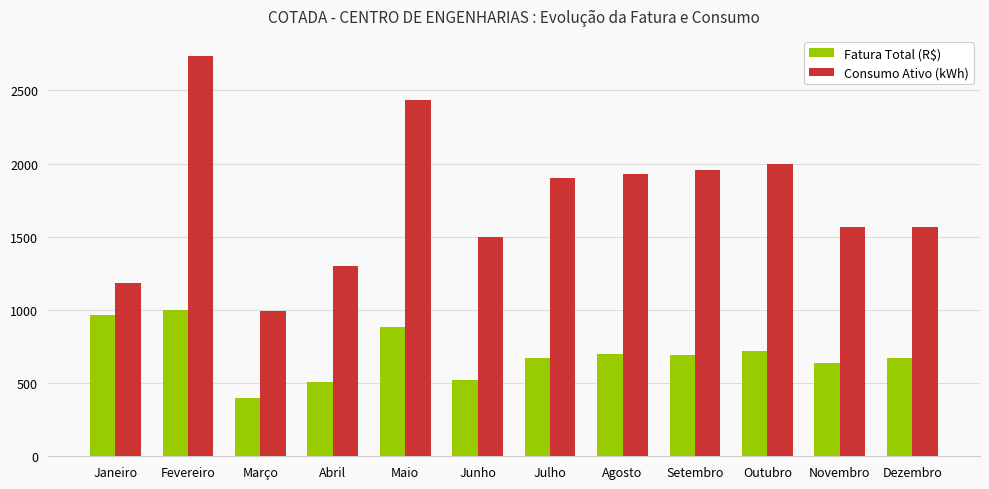

How many groups of bars are there?

12